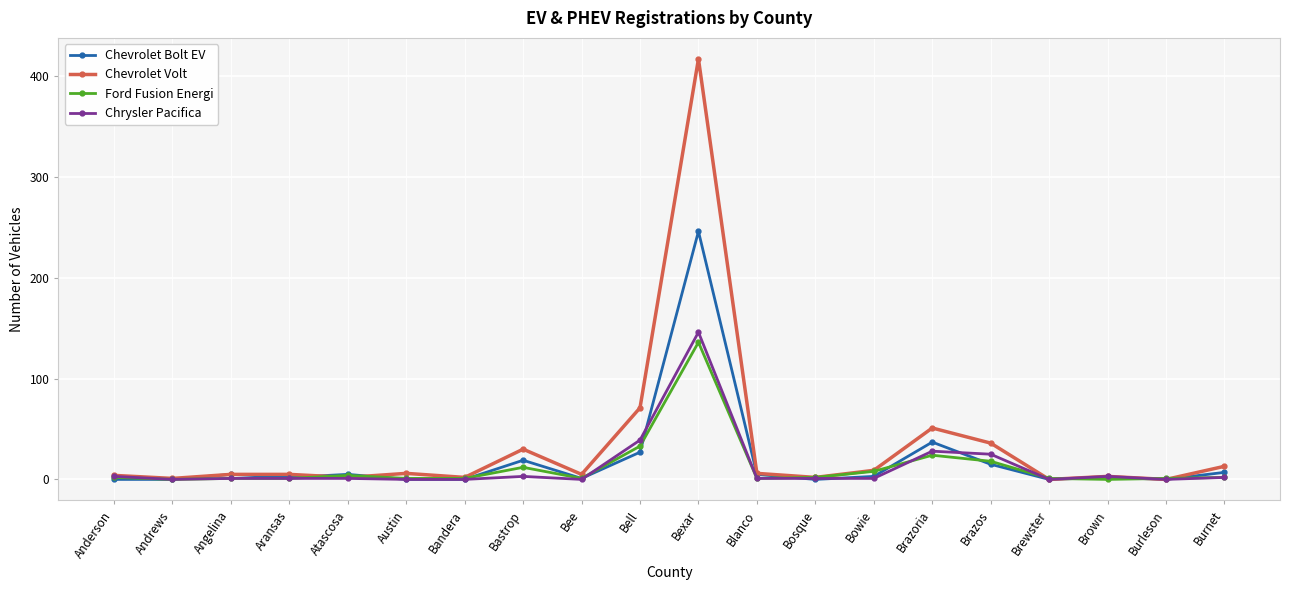

What is the total value across all series at Brazos?

94